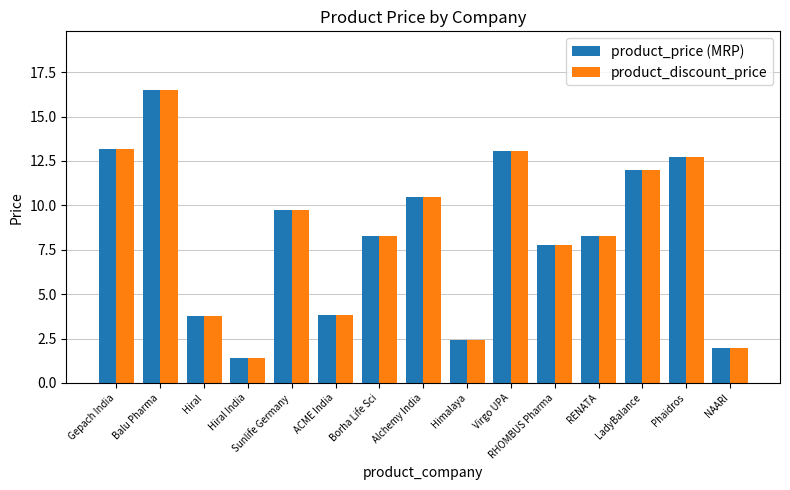

At which label does product_discount_price first exceed 8?

Gepach India